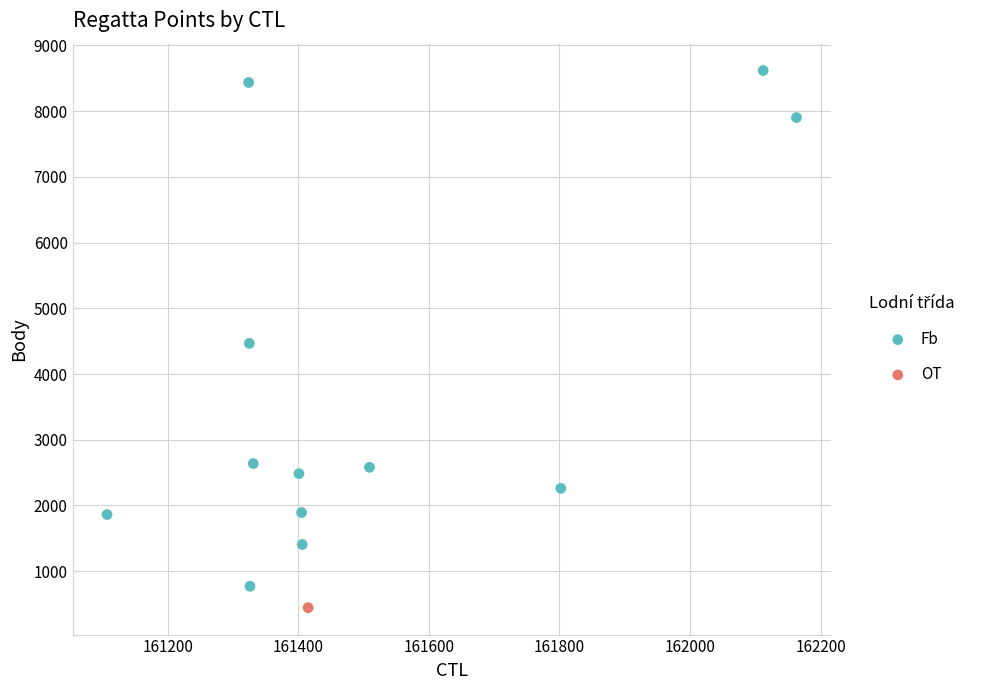

What are all the series names shown in the legend?

Fb, OT